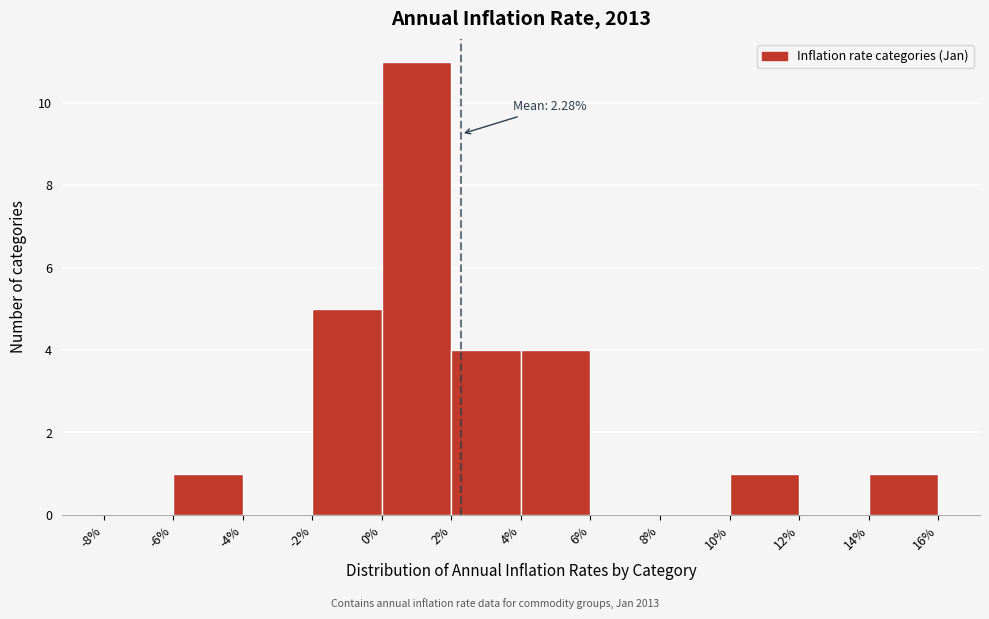

Which range on the x-axis has the tallest bar?

0% to 2%